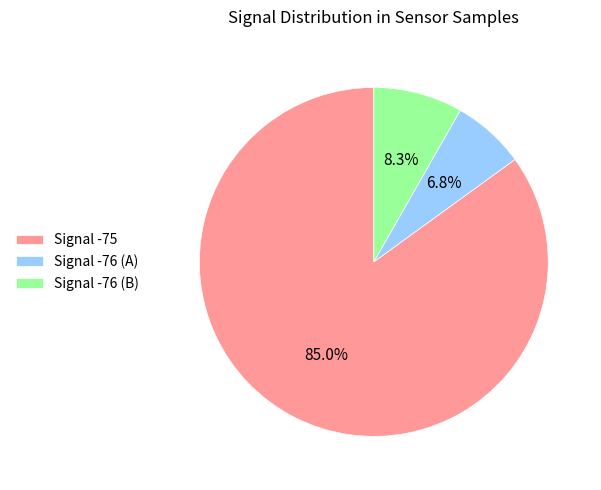

Is the sum of Signal -75 and Signal -76 (B) greater than half?

Yes